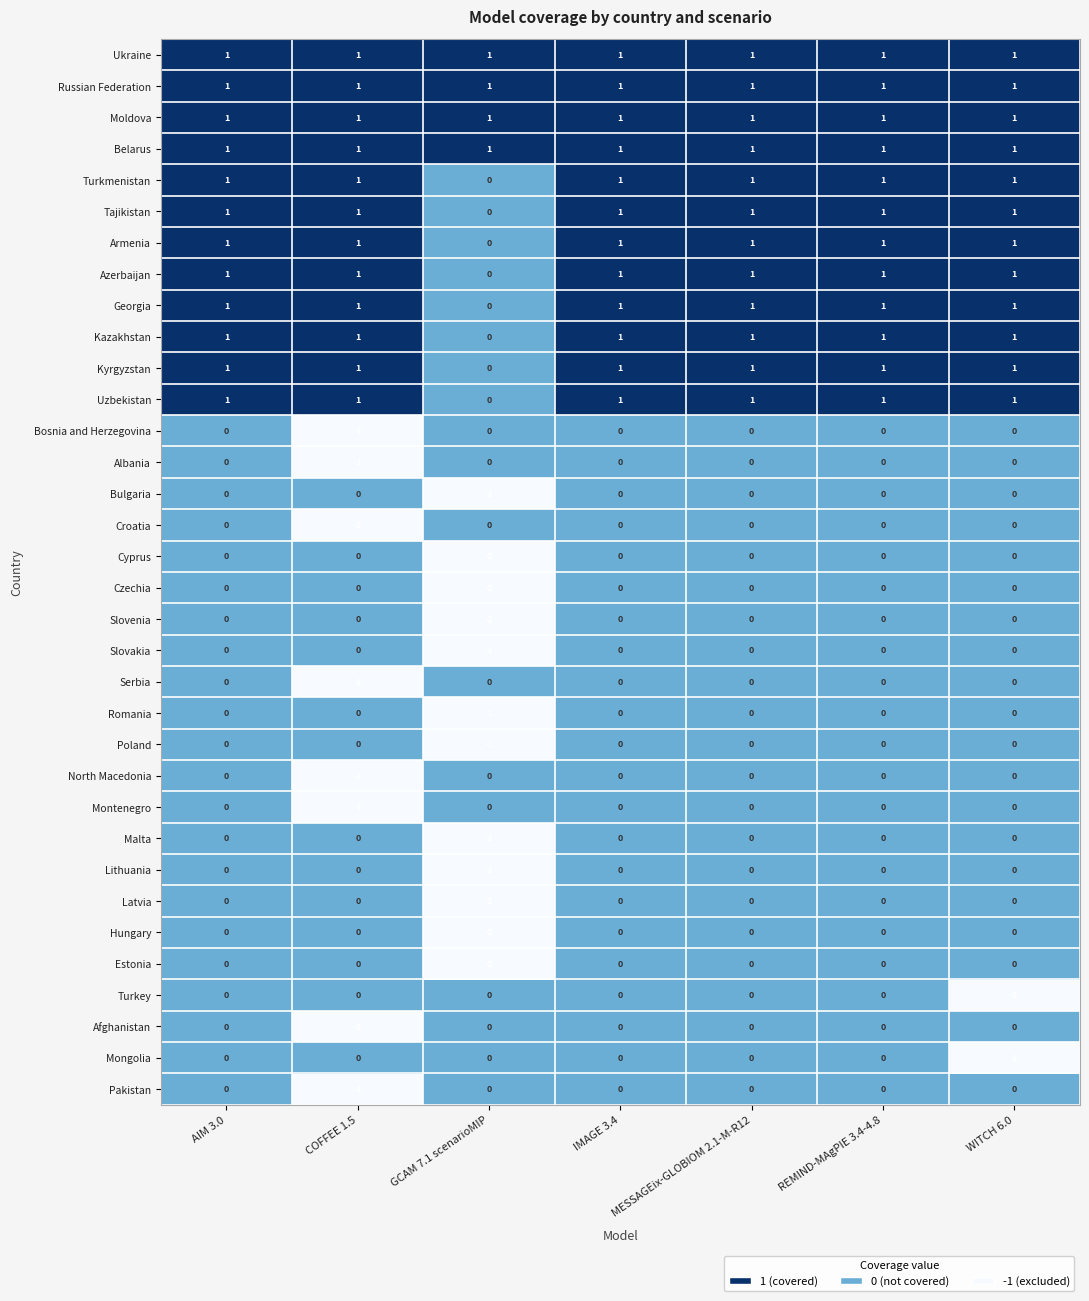

Which category has the lowest value in the Kyrgyzstan series?

GCAM 7.1 scenarioMIP